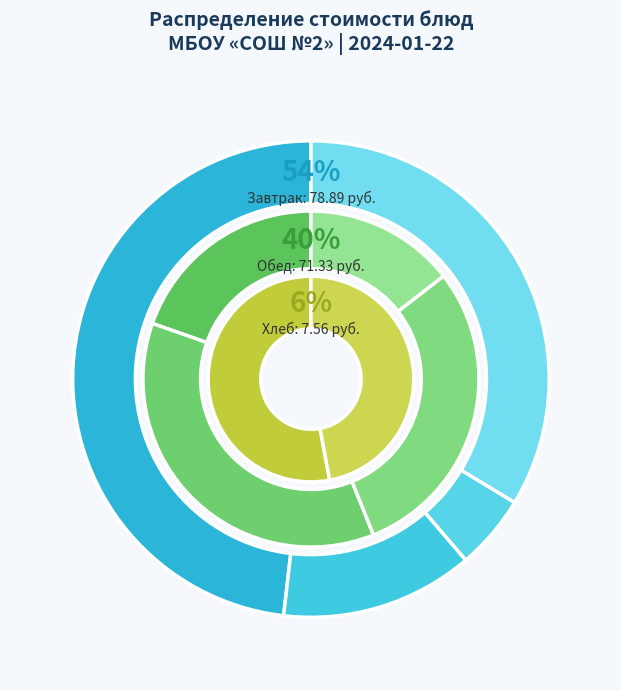

Is it true that сладкое (Чай) is 15% of the pie?

False